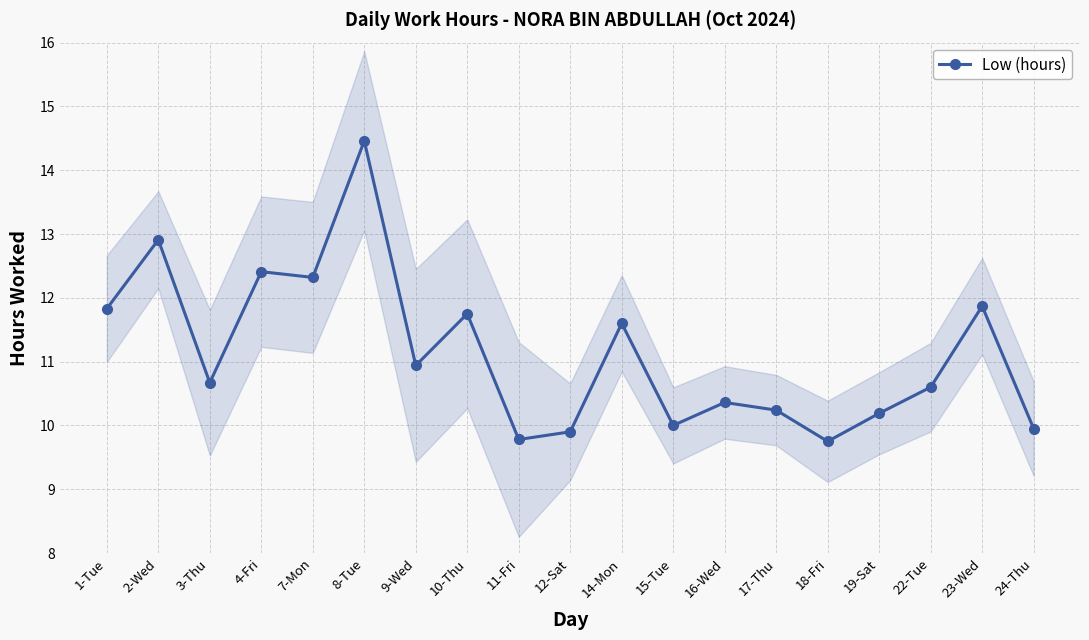

What is the change in value from 3-Thu to 17-Thu?

-0.4